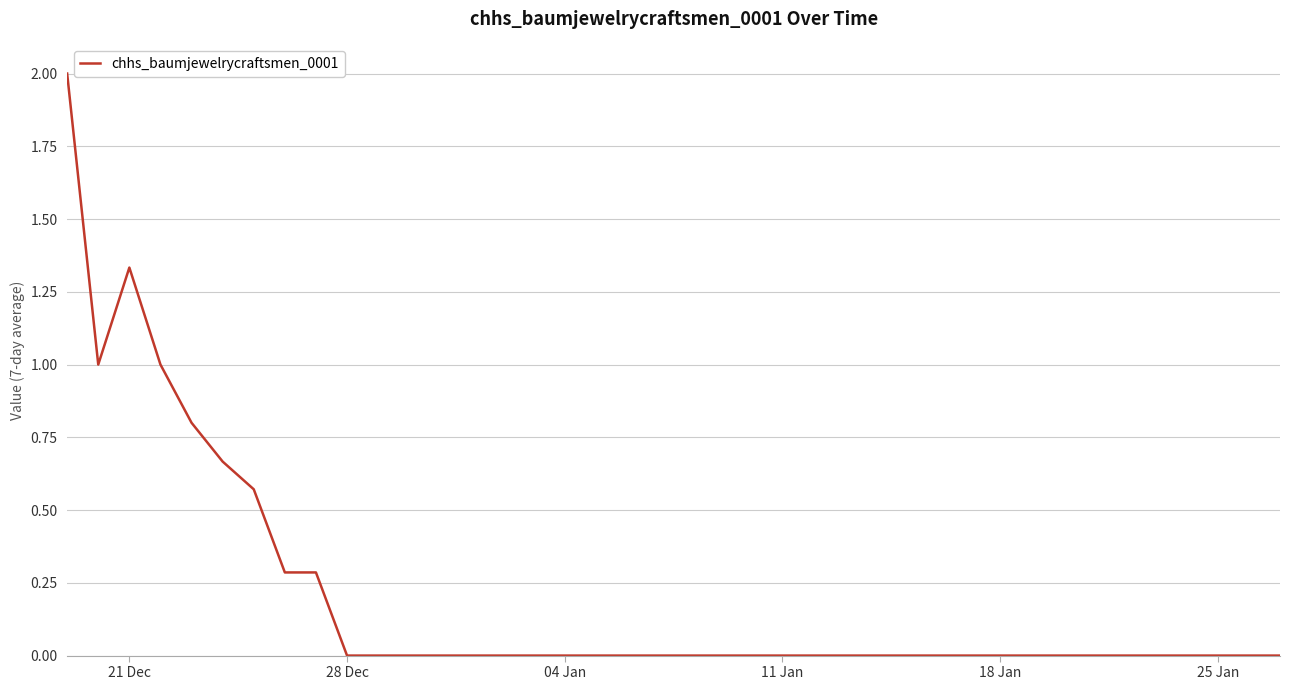

What is the maximum value shown in the chart?

2.0